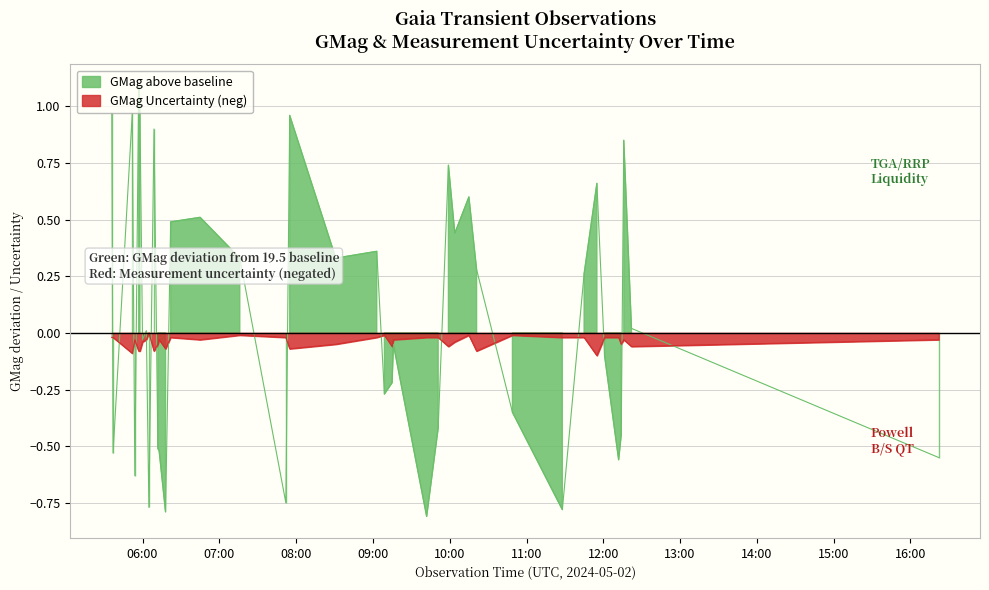

What is the sum of all GMag values?

2.6